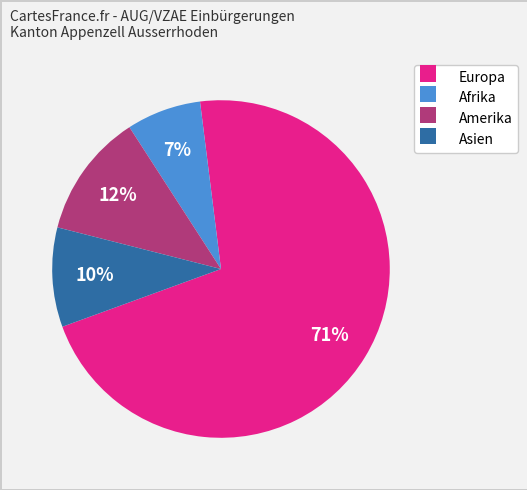

To the nearest percent, what is the average slice percentage?

25%